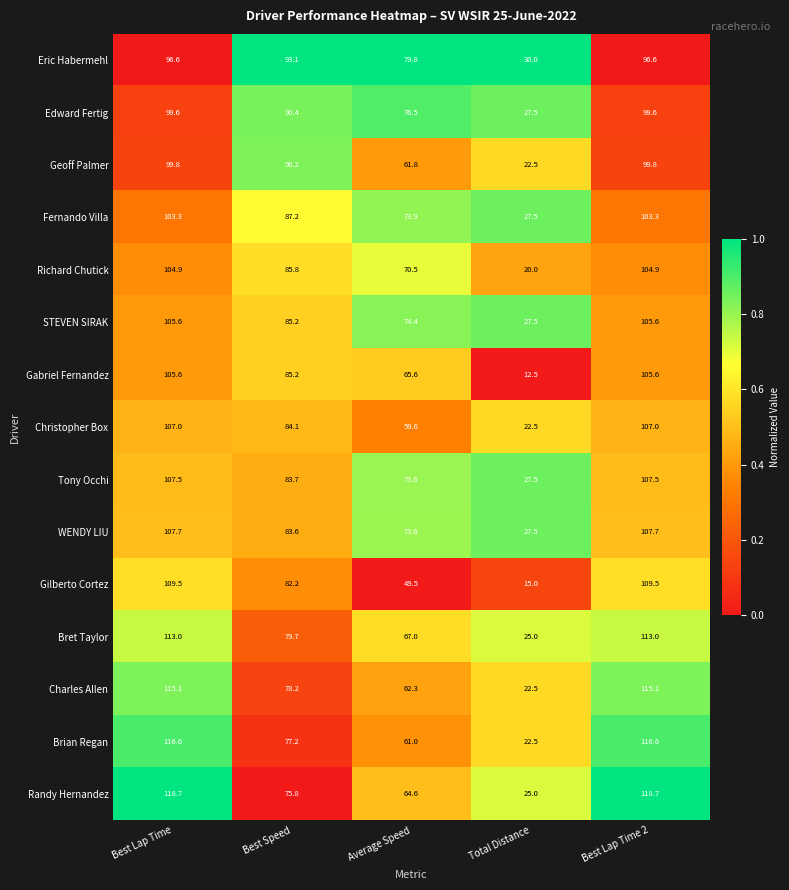

What is the difference between the second highest and second lowest values in the Fernando Villa series?

29.4